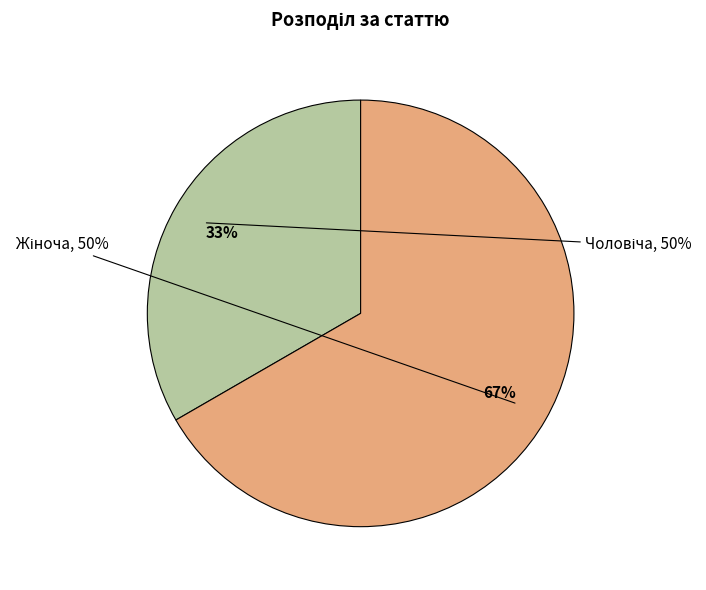

How many slices are in this pie chart?

2